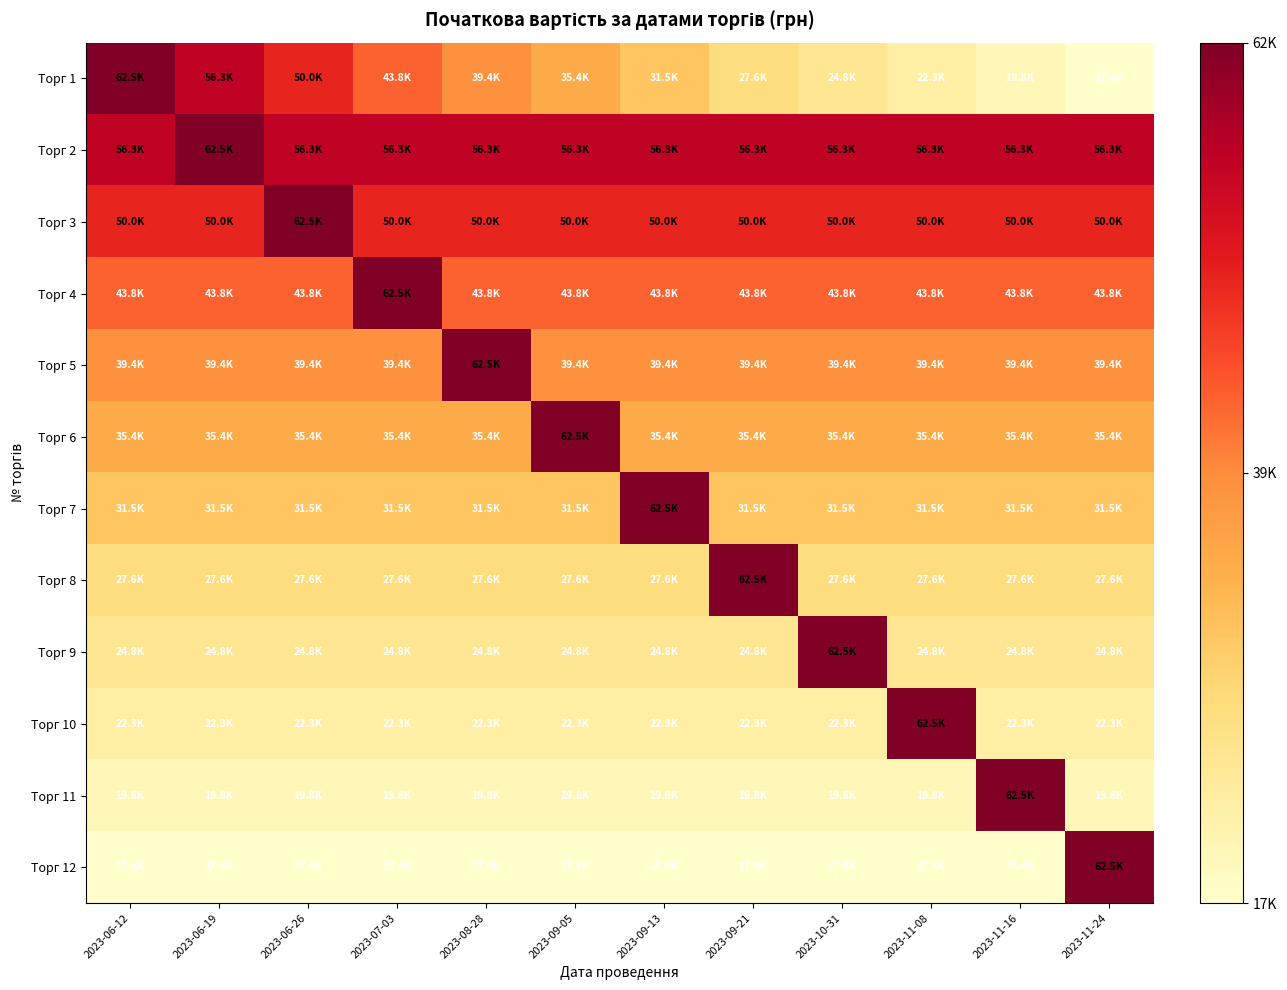

Which has a higher value, 2023-11-24 or 2023-11-16?

2023-11-16